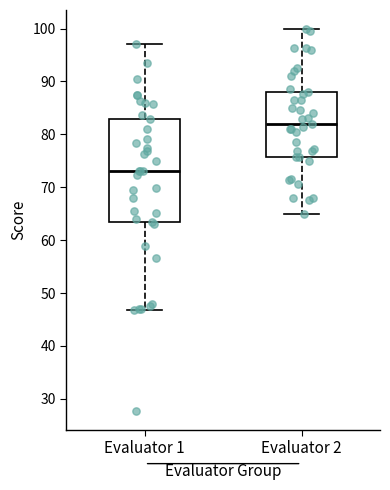

Comparing the boxes themselves (not the whiskers), which one is the tallest?

Evaluator 1